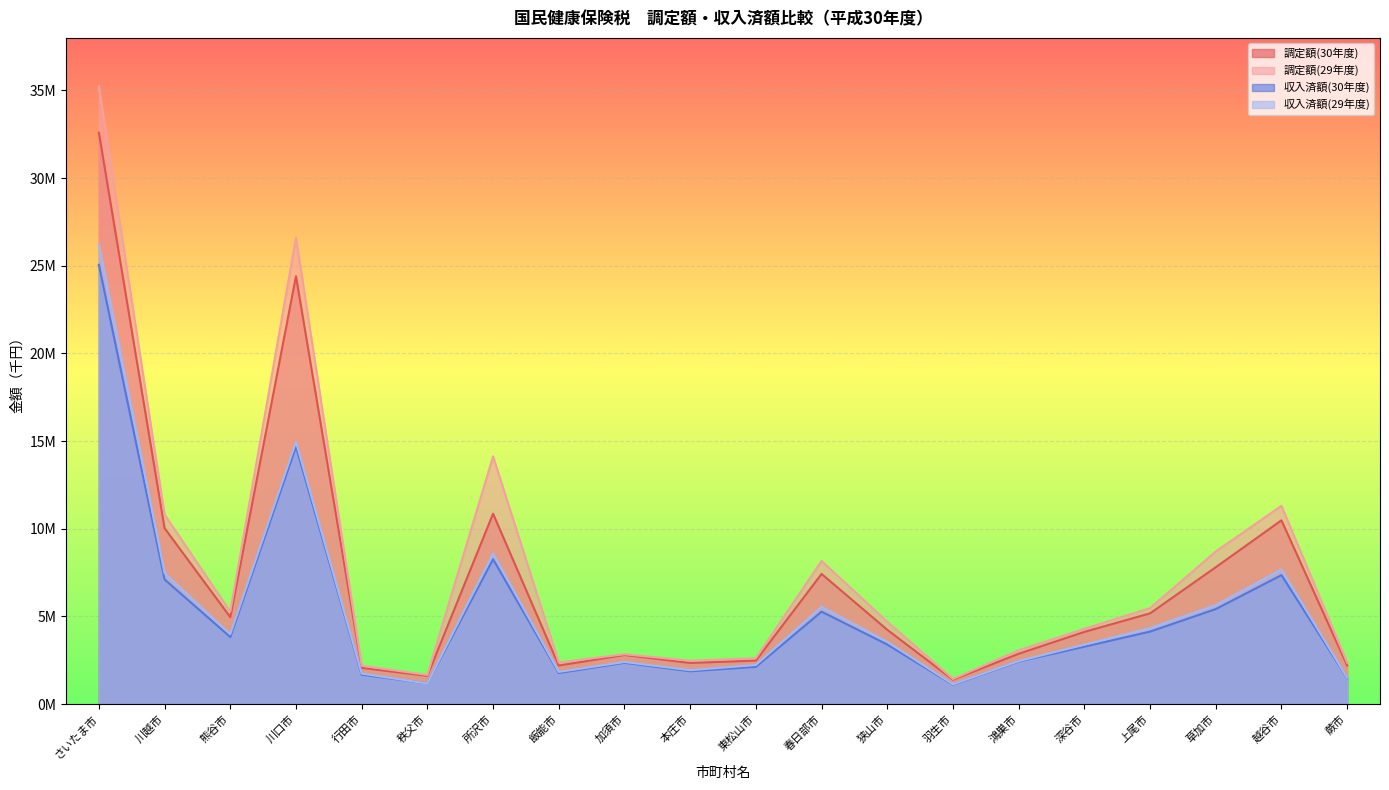

What is the sum of the 収入済額(29年度) values at 深谷市 and 飯能市?

5231585